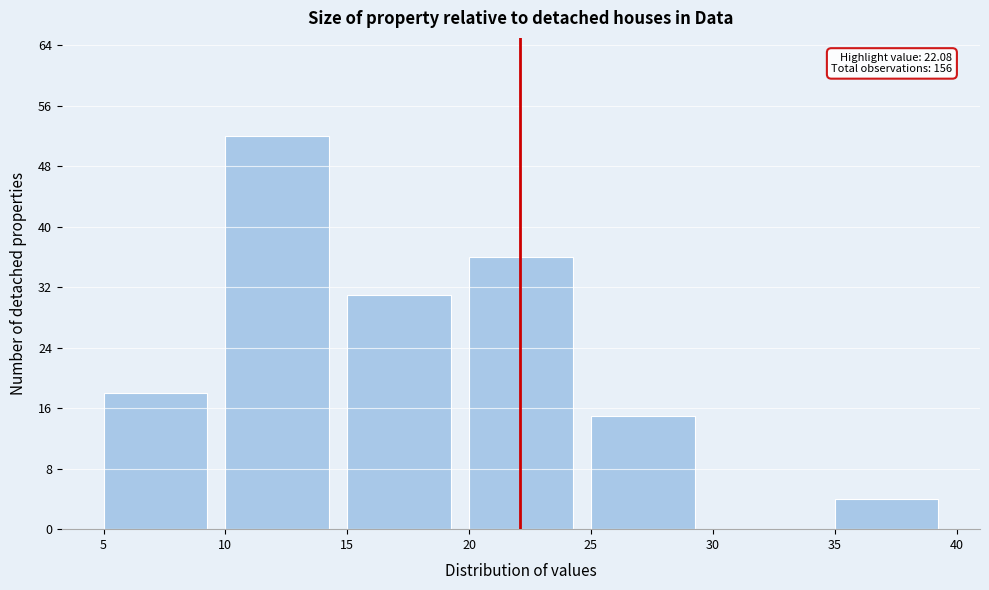

Over which range of the x-axis is the bar tallest?

10 to 15